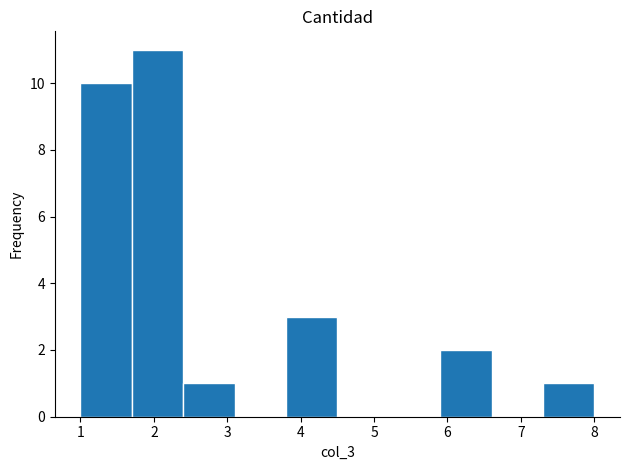

Reading left to right, transcribe this chart: for each bar, give the range it covers on the x-axis and its height. The values are not printed on the chart, so give them approximately, as read against the axis.

1.0 to 1.7: 10
1.7 to 2.4: 11
2.4 to 3.1: 1
3.1 to 3.8: 0
3.8 to 4.5: 3
4.5 to 5.2: 0
5.2 to 5.9: 0
5.9 to 6.6: 2
6.6 to 7.3: 0
7.3 to 8.0: 1